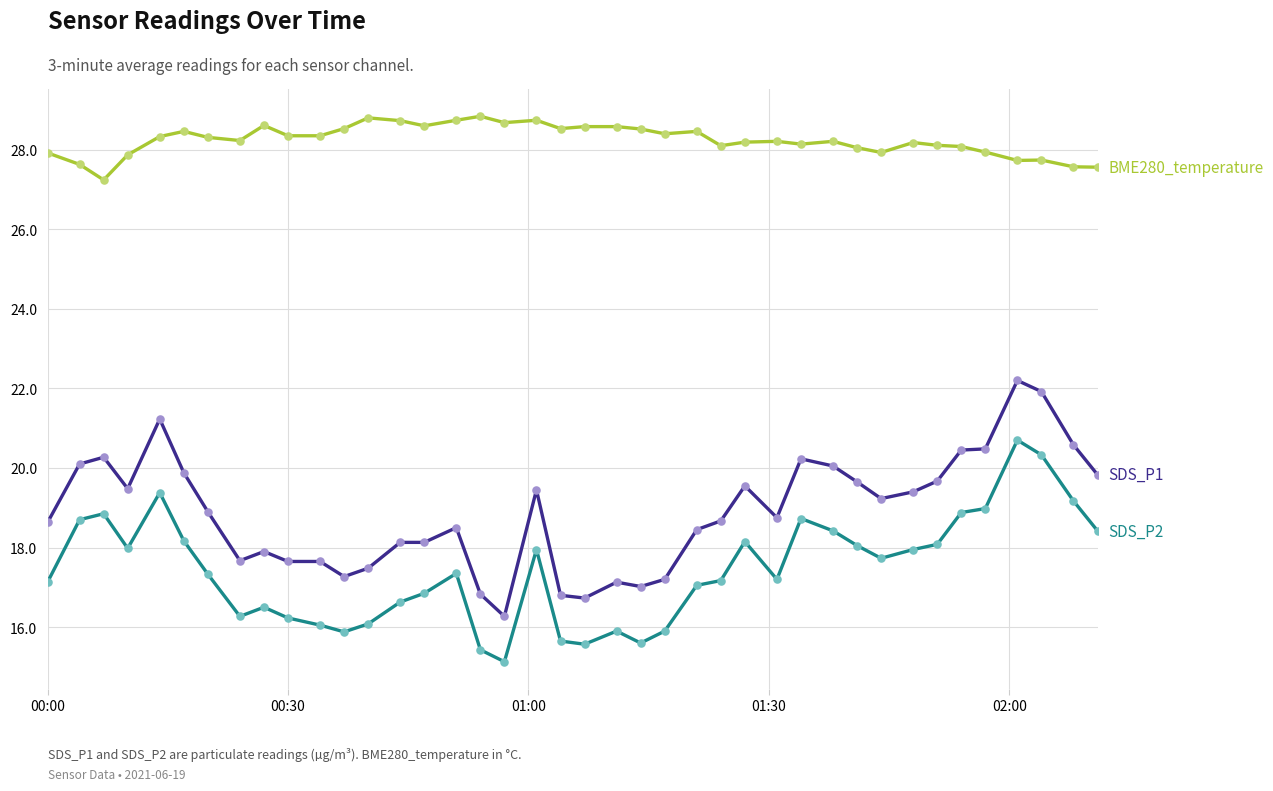

What is the maximum value shown in the chart?

28.8